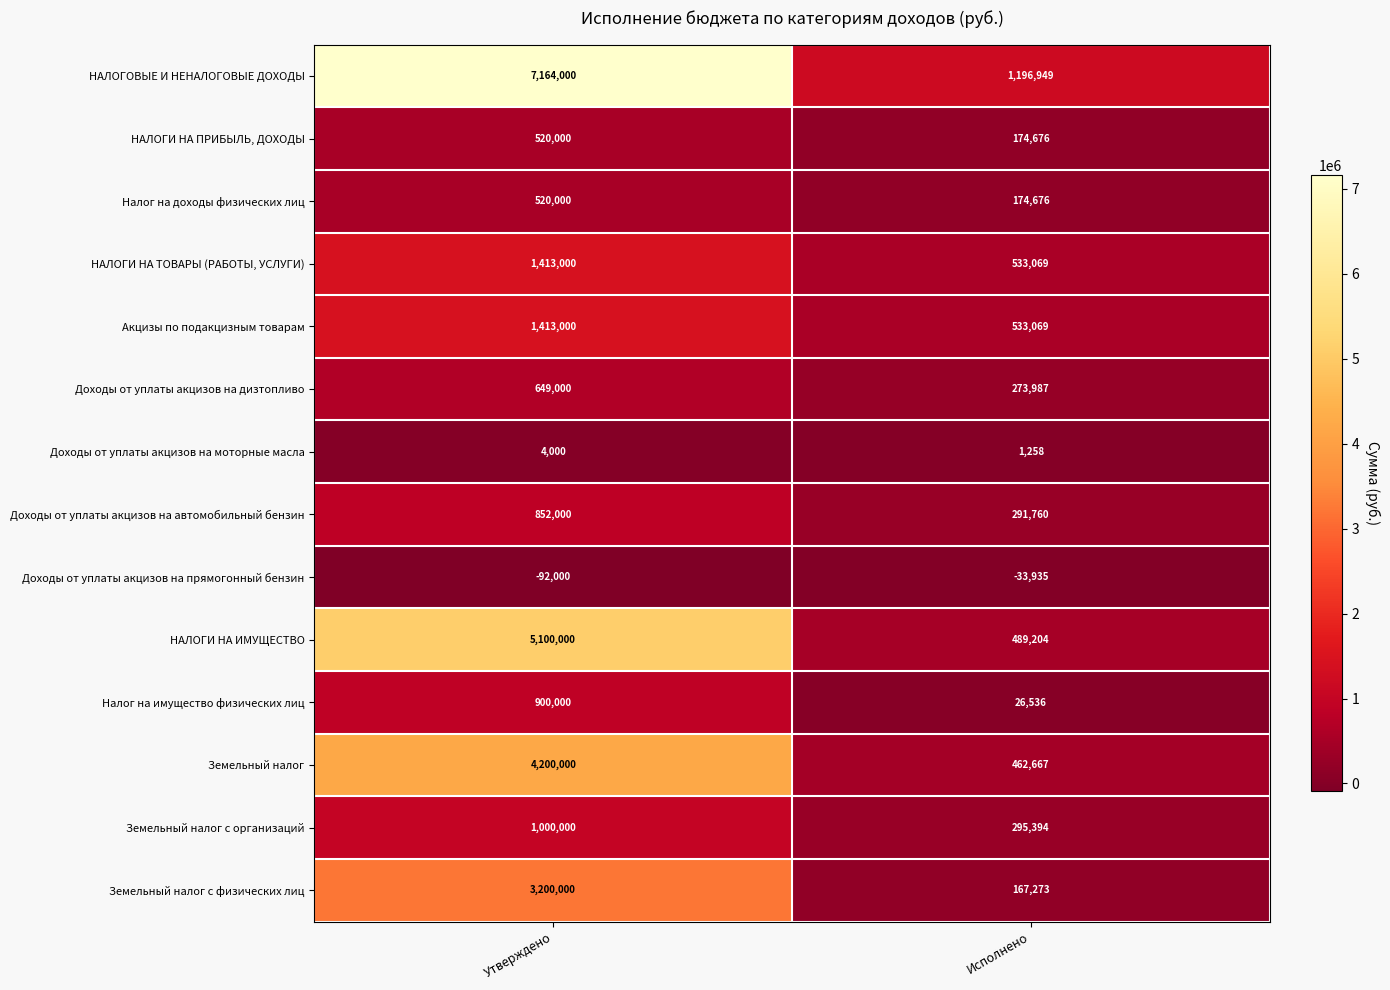

Is the value of НАЛОГИ НА ИМУЩЕСТВО at Утверждено greater than the value of Налог на доходы физических лиц at Исполнено?

Yes